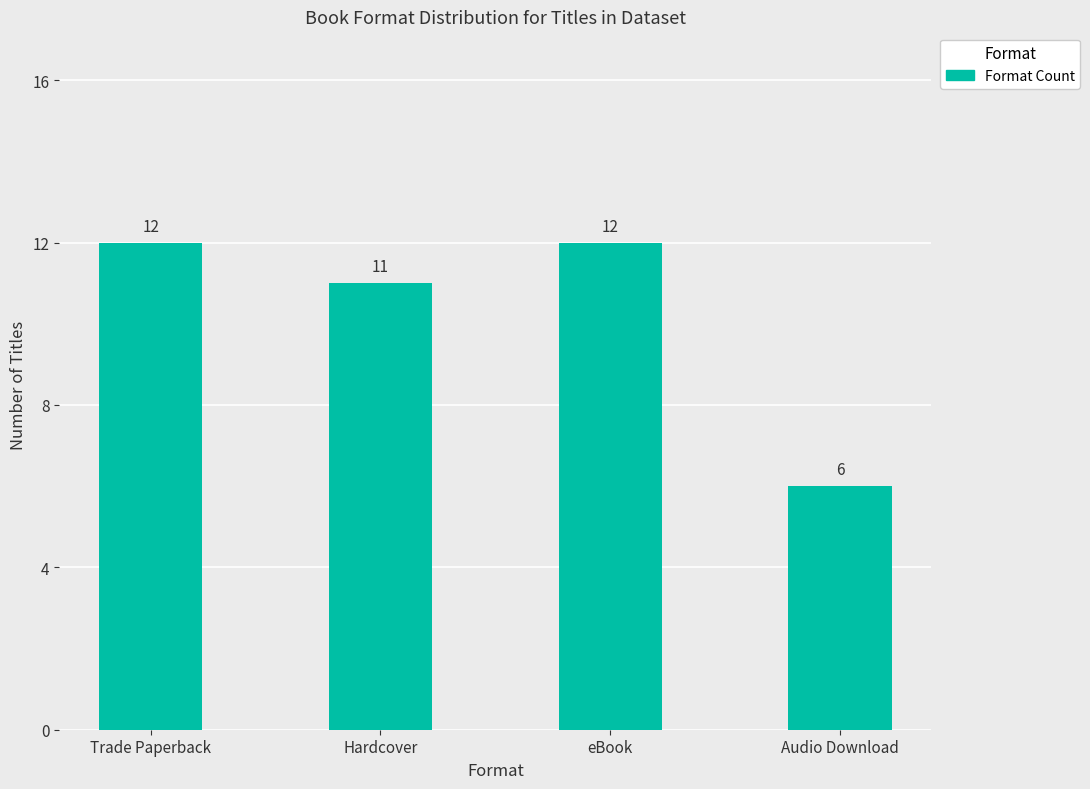

Read the value at Hardcover.

11